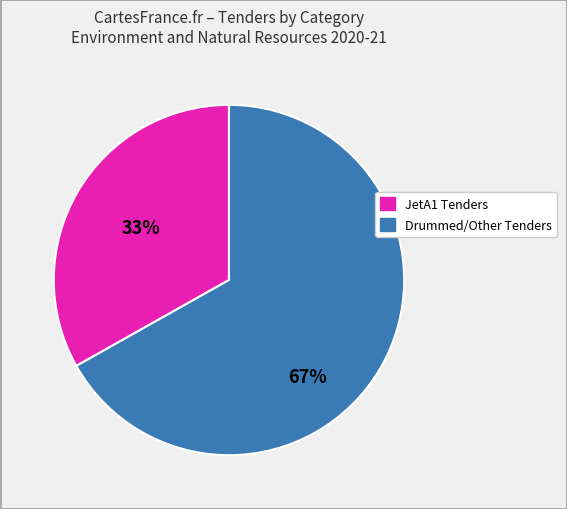

Is there a majority slice in this chart?

Yes